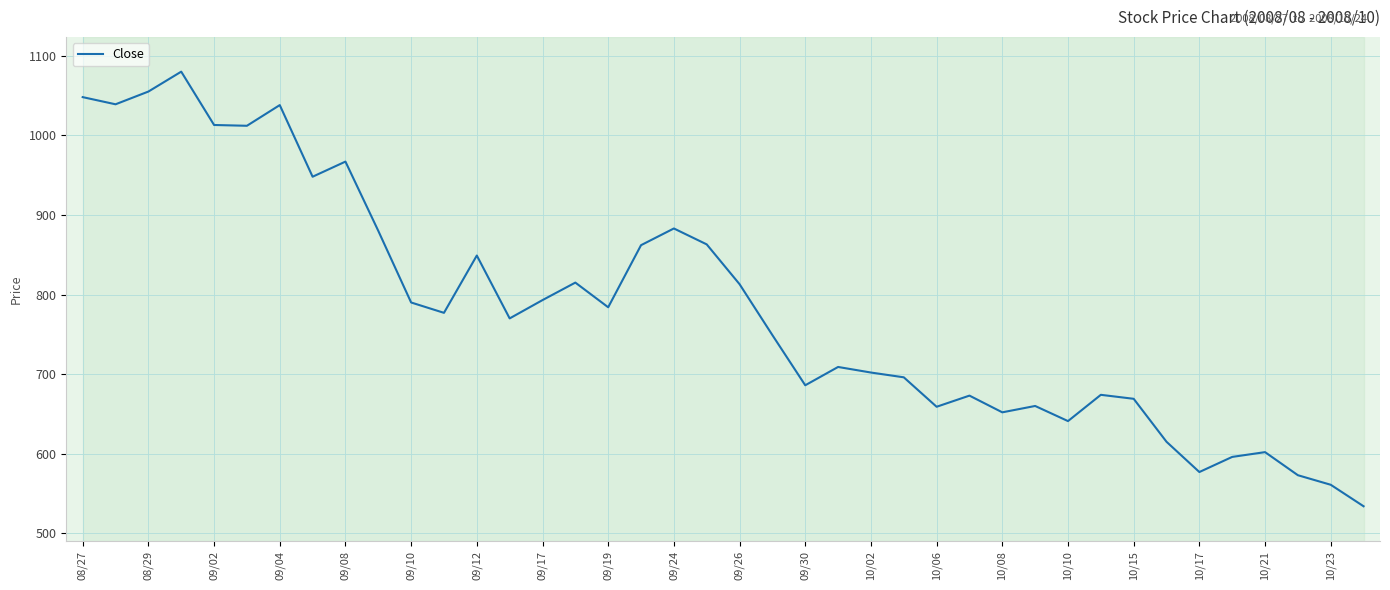

What is the minimum value shown in the chart?

534